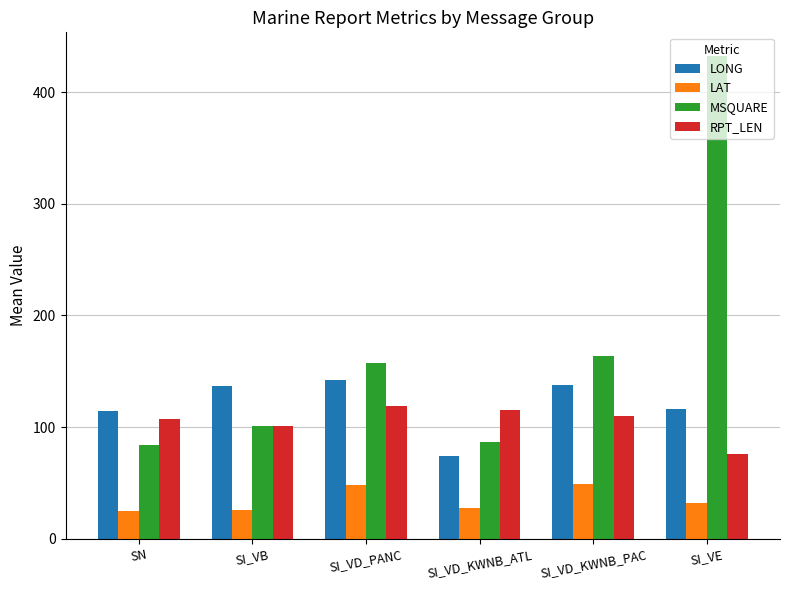

What is the minimum value shown in the chart?

24.7